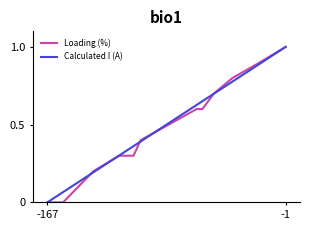

Count the number of categories in the chart.

15